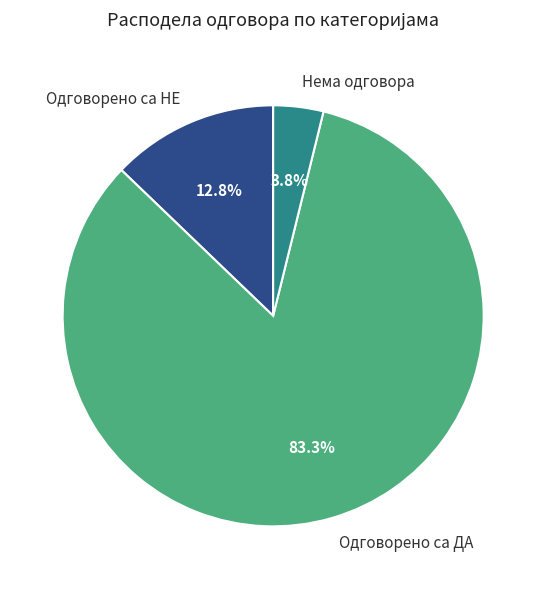

Is it true that Нема одговора is 4% of the pie?

True